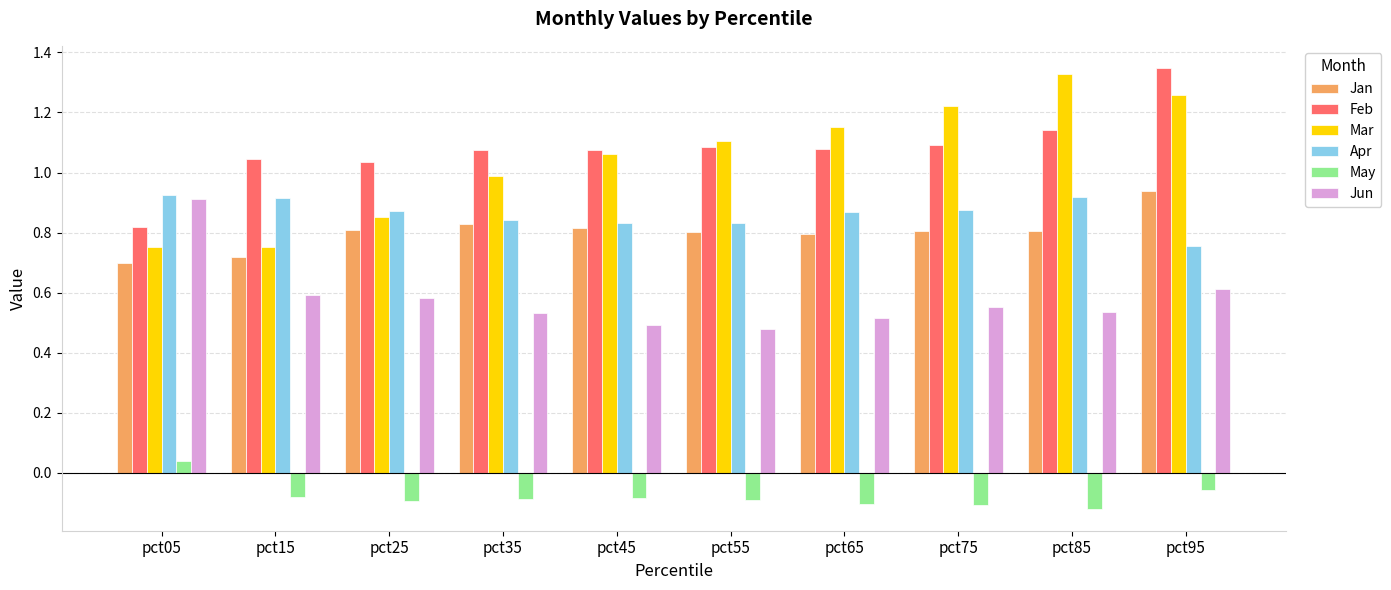

Count the number of data series in this chart.

6